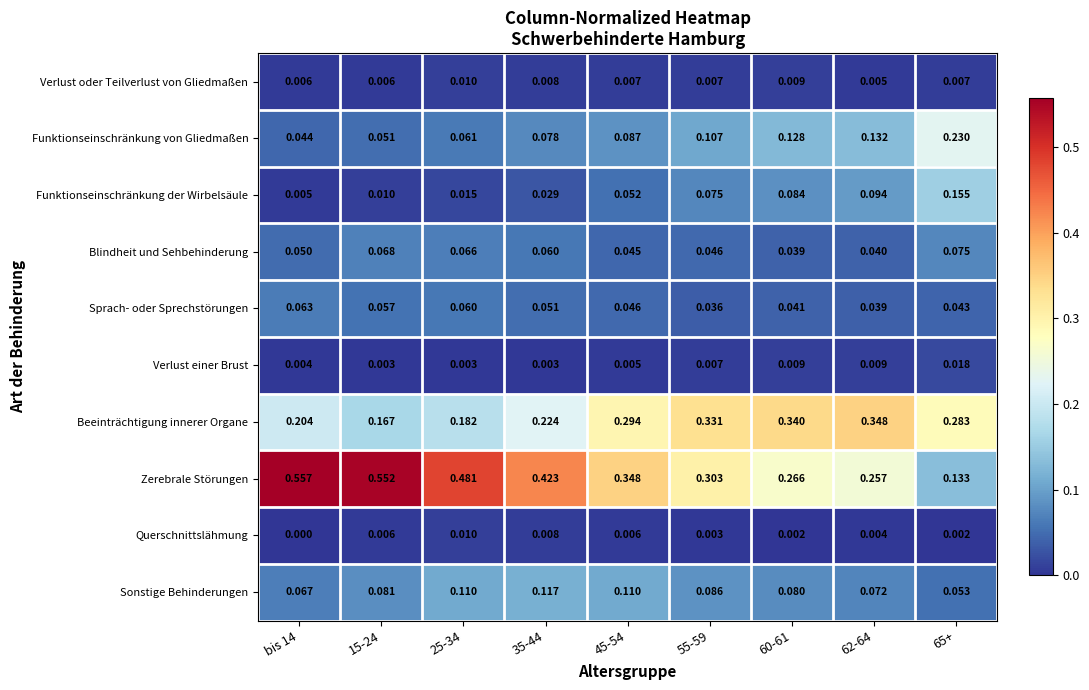

Is the value of Sonstige Behinderungen at 25-34 greater than the value of Querschnittslähmung at 62-64?

Yes